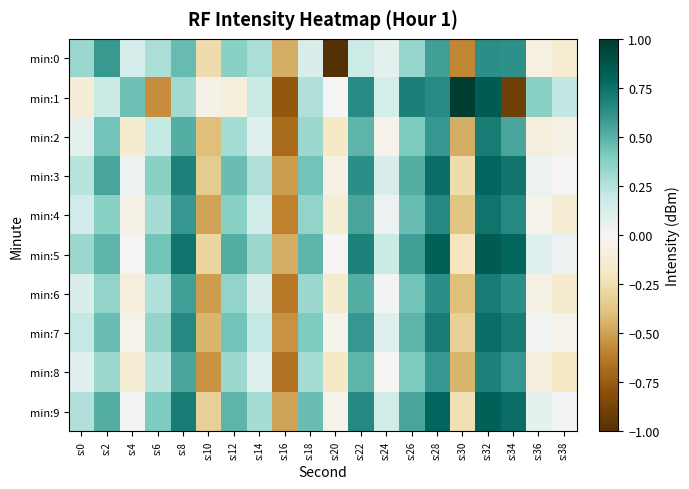

Reading left to right, extract all data points from this chart.

min:0: s:0=0.3	s:2=0.6	s:4=0.1	s:6=0.3	s:8=0.5	s:10=-0.3	s:12=0.4	s:14=0.3	s:16=-0.5	s:18=0.1	s:20=-1.0	s:22=0.2	s:24=0.1	s:26=0.3	s:28=0.6	s:30=-0.6	s:32=0.6	s:34=0.6	s:36=-0.1	s:38=-0.1
min:1: s:0=-0.1	s:2=0.2	s:4=0.4	s:6=-0.6	s:8=0.3	s:10=-0.0	s:12=-0.1	s:14=0.2	s:16=-0.8	s:18=0.3	s:20=0.0	s:22=0.6	s:24=0.1	s:26=0.7	s:28=0.6	s:30=1.0	s:32=0.8	s:34=-0.9	s:36=0.4	s:38=0.2
min:2: s:0=0.1	s:2=0.4	s:4=-0.2	s:6=0.2	s:8=0.5	s:10=-0.4	s:12=0.3	s:14=0.1	s:16=-0.7	s:18=0.3	s:20=-0.2	s:22=0.5	s:24=-0.0	s:26=0.4	s:28=0.6	s:30=-0.5	s:32=0.7	s:34=0.5	s:36=-0.1	s:38=-0.1
min:3: s:0=0.2	s:2=0.5	s:4=0.0	s:6=0.4	s:8=0.7	s:10=-0.3	s:12=0.5	s:14=0.3	s:16=-0.5	s:18=0.4	s:20=-0.1	s:22=0.6	s:24=0.1	s:26=0.5	s:28=0.8	s:30=-0.3	s:32=0.8	s:34=0.7	s:36=0.0	s:38=-0.0
min:4: s:0=0.2	s:2=0.4	s:4=-0.1	s:6=0.3	s:8=0.6	s:10=-0.5	s:12=0.4	s:14=0.2	s:16=-0.6	s:18=0.3	s:20=-0.1	s:22=0.5	s:24=0.0	s:26=0.5	s:28=0.7	s:30=-0.4	s:32=0.7	s:34=0.7	s:36=-0.0	s:38=-0.1
min:5: s:0=0.3	s:2=0.5	s:4=-0.0	s:6=0.4	s:8=0.7	s:10=-0.3	s:12=0.5	s:14=0.3	s:16=-0.5	s:18=0.5	s:20=-0.0	s:22=0.7	s:24=0.2	s:26=0.6	s:28=0.8	s:30=-0.2	s:32=0.8	s:34=0.8	s:36=0.1	s:38=0.0
min:6: s:0=0.1	s:2=0.3	s:4=-0.1	s:6=0.3	s:8=0.6	s:10=-0.5	s:12=0.3	s:14=0.1	s:16=-0.6	s:18=0.3	s:20=-0.2	s:22=0.5	s:24=0.0	s:26=0.4	s:28=0.6	s:30=-0.4	s:32=0.7	s:34=0.6	s:36=-0.1	s:38=-0.2
min:7: s:0=0.2	s:2=0.5	s:4=-0.0	s:6=0.3	s:8=0.7	s:10=-0.4	s:12=0.4	s:14=0.2	s:16=-0.5	s:18=0.4	s:20=-0.0	s:22=0.6	s:24=0.1	s:26=0.5	s:28=0.7	s:30=-0.3	s:32=0.8	s:34=0.7	s:36=0.0	s:38=-0.0
min:8: s:0=0.1	s:2=0.3	s:4=-0.1	s:6=0.2	s:8=0.5	s:10=-0.5	s:12=0.3	s:14=0.1	s:16=-0.7	s:18=0.3	s:20=-0.2	s:22=0.5	s:24=-0.0	s:26=0.4	s:28=0.6	s:30=-0.4	s:32=0.7	s:34=0.6	s:36=-0.1	s:38=-0.2
min:9: s:0=0.3	s:2=0.5	s:4=0.0	s:6=0.4	s:8=0.7	s:10=-0.3	s:12=0.5	s:14=0.3	s:16=-0.5	s:18=0.5	s:20=-0.0	s:22=0.7	s:24=0.2	s:26=0.5	s:28=0.8	s:30=-0.2	s:32=0.8	s:34=0.8	s:36=0.1	s:38=0.0